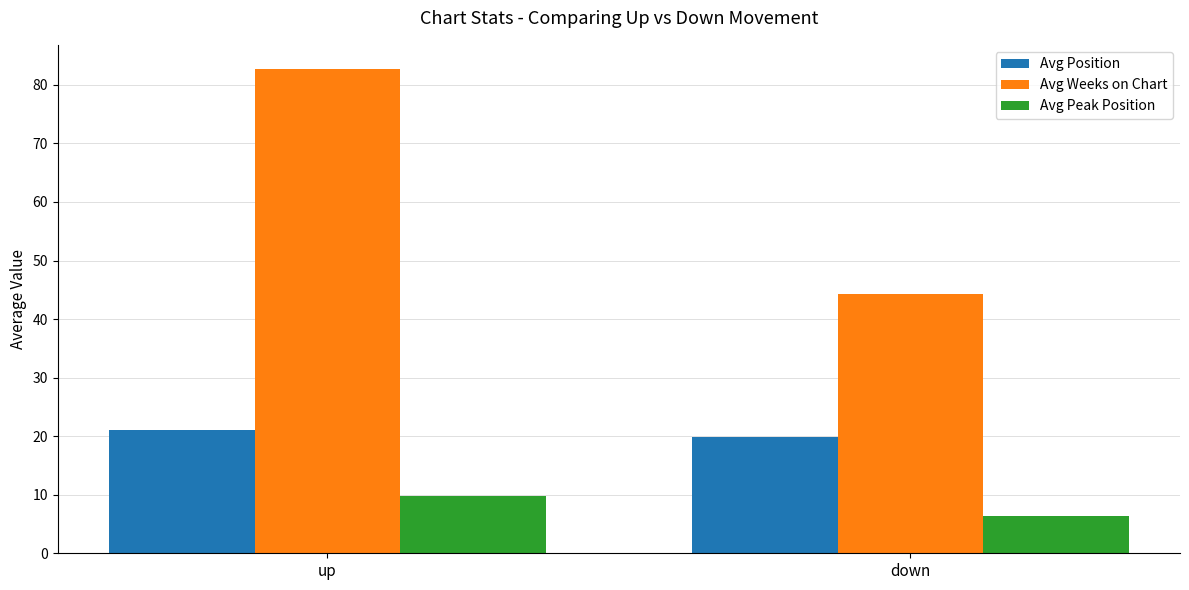

What is the total value across all series at down?

70.5